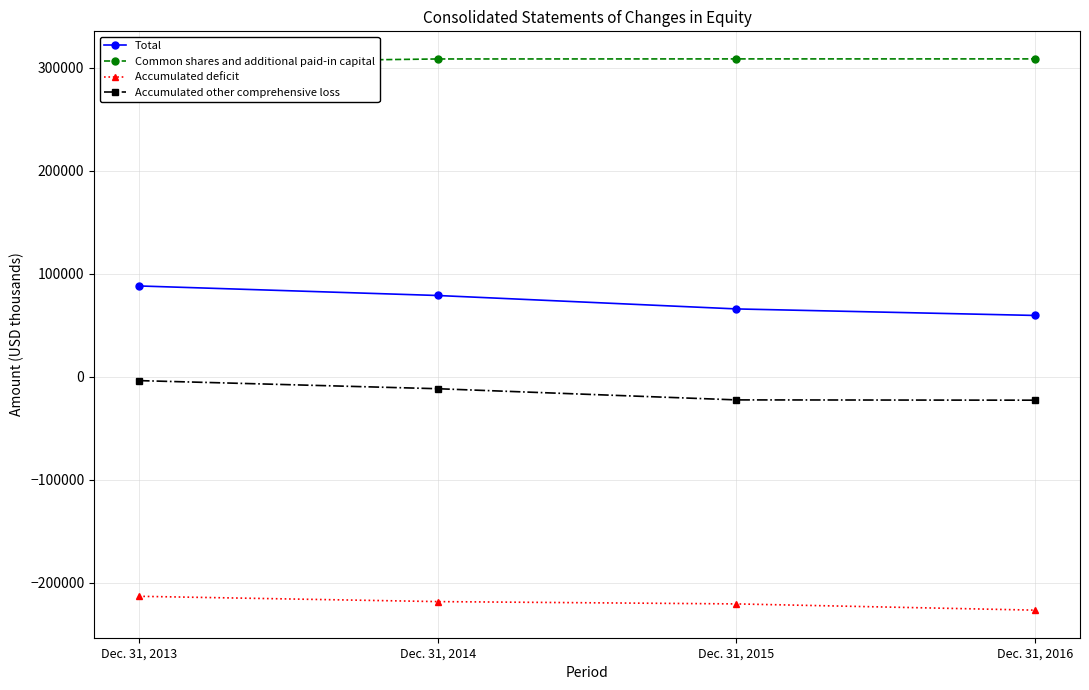

Reading left to right, transcribe all the data shown in this chart.

Total: 88301	79029	65991	59658
Common shares and additional paid-in capital: 305072	308682	308745	308754
Accumulated deficit: -213021	-218176	-220419	-226485
Accumulated other comprehensive loss: -3603	-11487	-22335	-22611